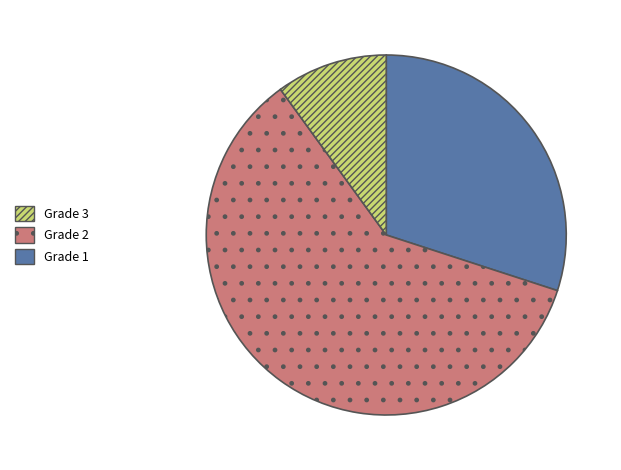

Does any single category account for the majority?

Yes